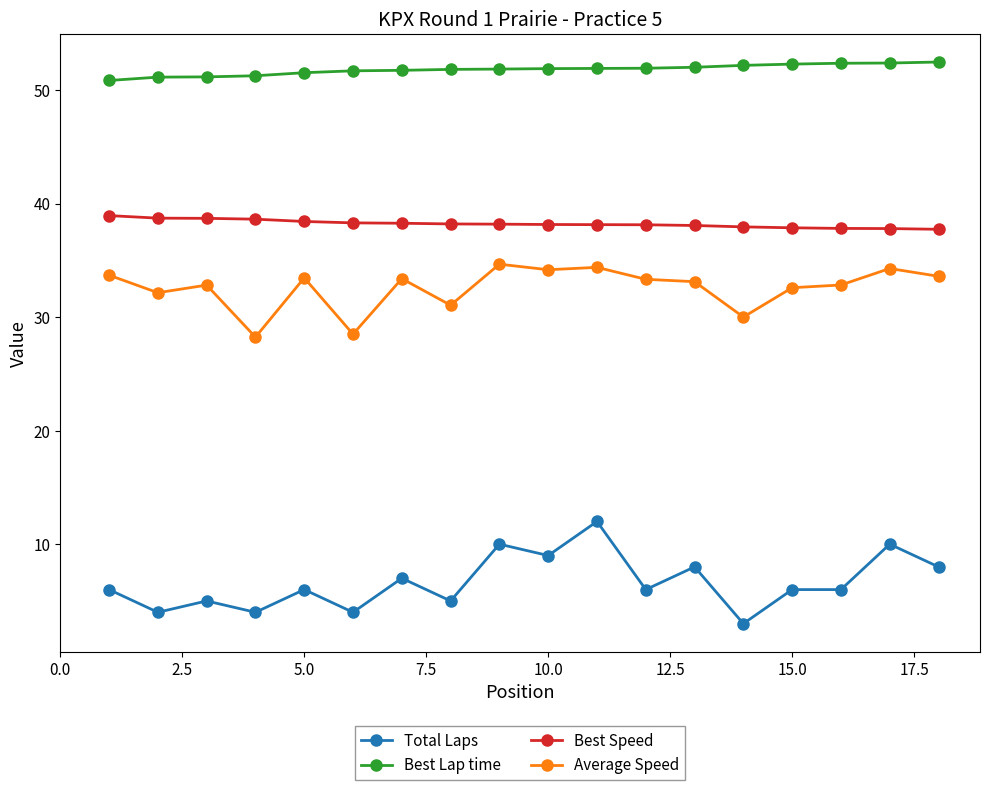

What is the value of the Best Lap time point at the 8th from the left?

51.8